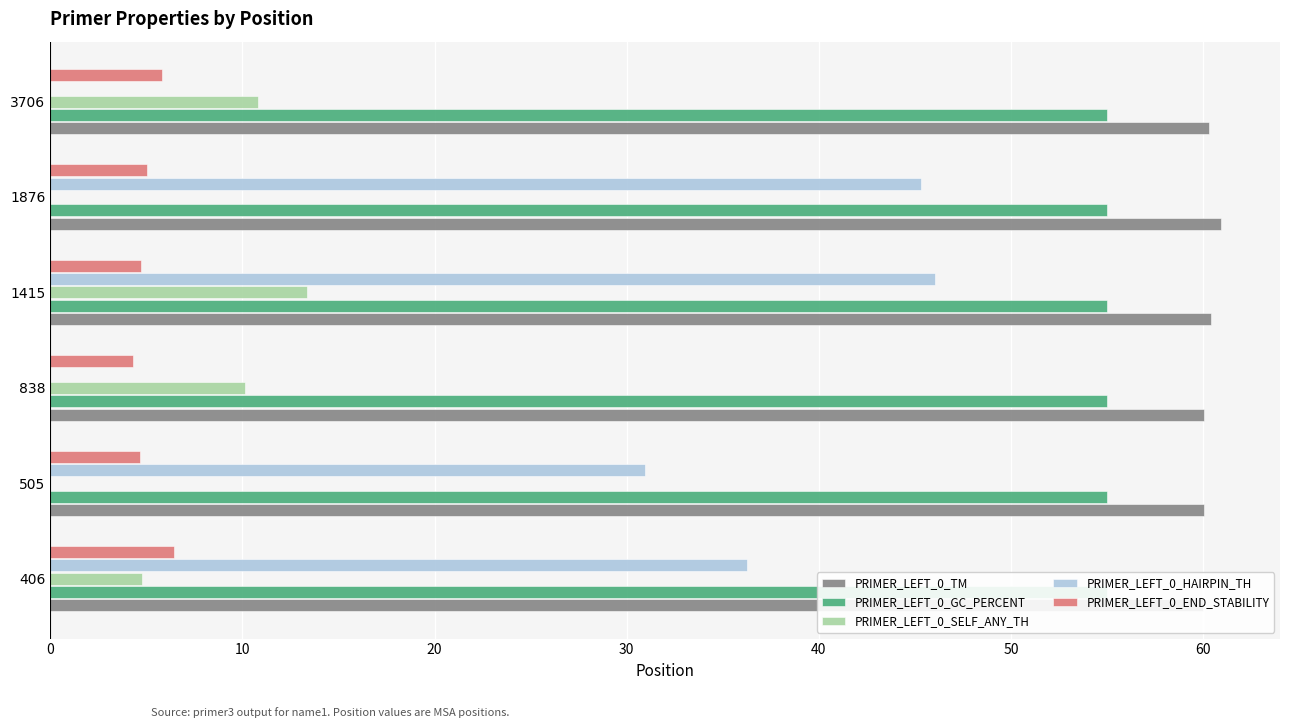

Which series has the largest total across all categories?

PRIMER_LEFT_0_TM